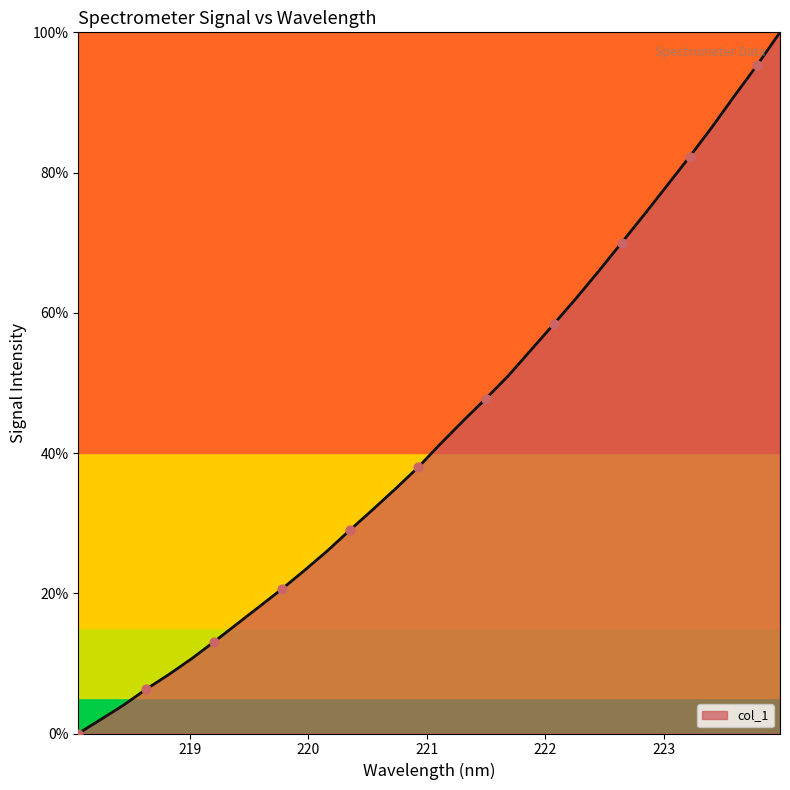

What is the maximum value shown in the chart?

100.0